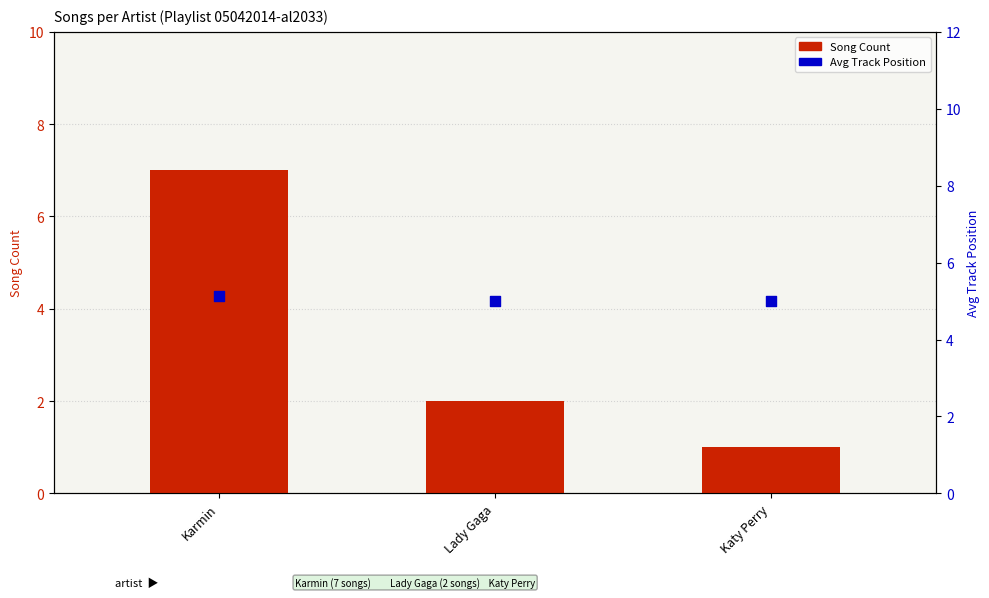

At which category is the sum across all series the highest?

Karmin